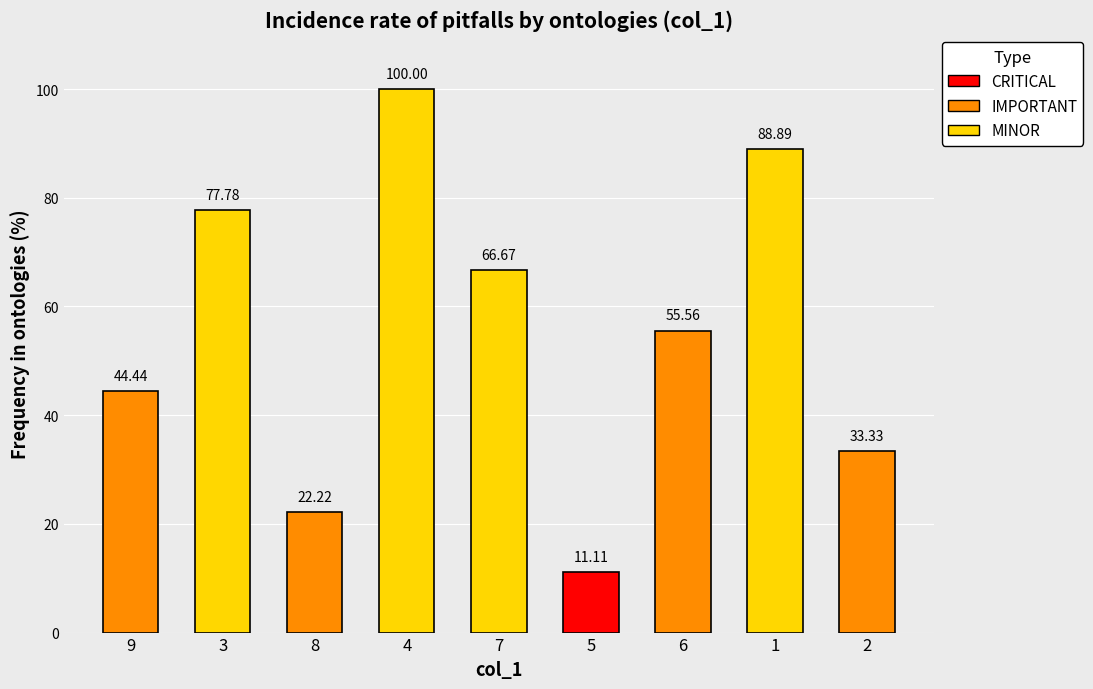

What is the change in value from 4 to 6?

-44.4